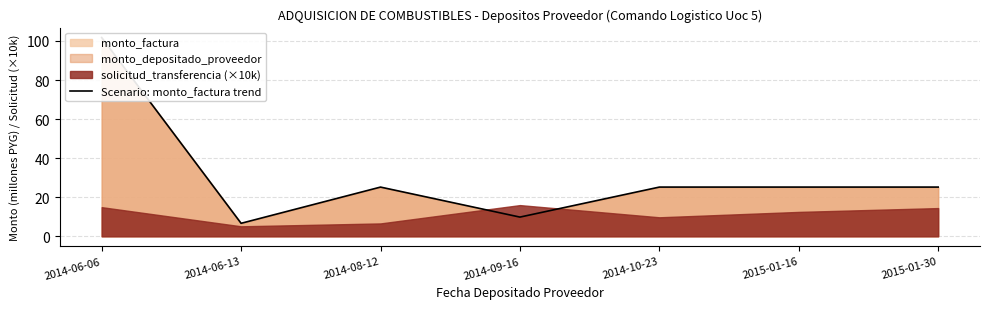

Does the chart display data point markers on the line(s)?

No